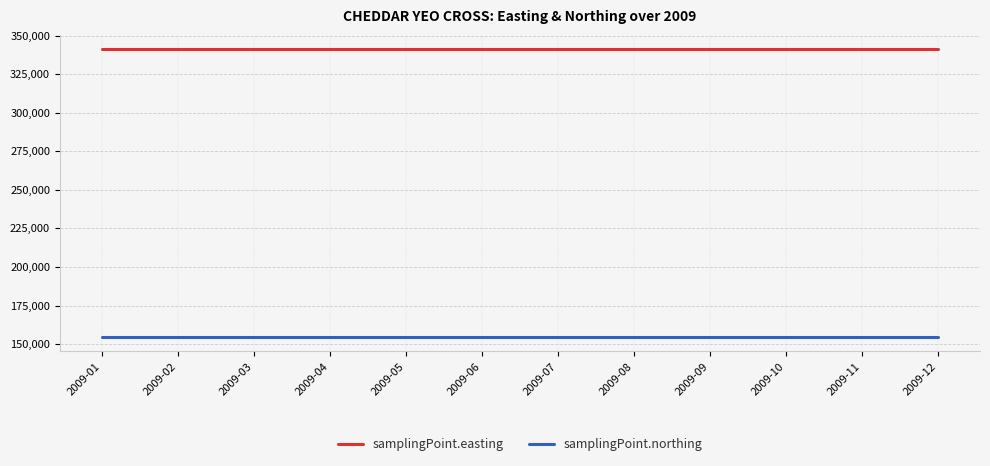

Rank the series at 2009-08 from lowest to highest value.

samplingPoint.northing, samplingPoint.easting